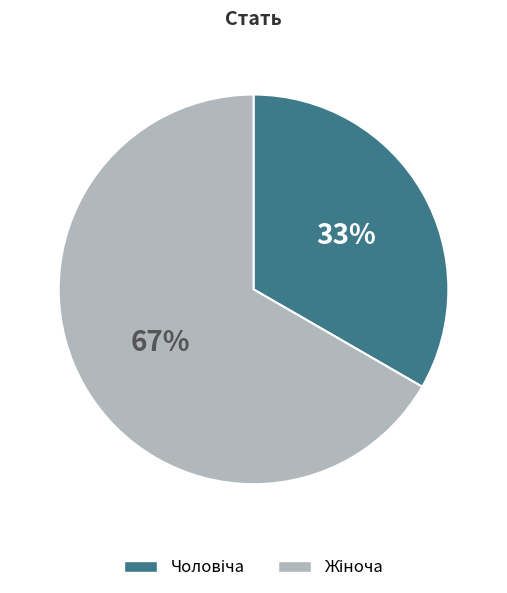

Count the number of slices in the pie.

2